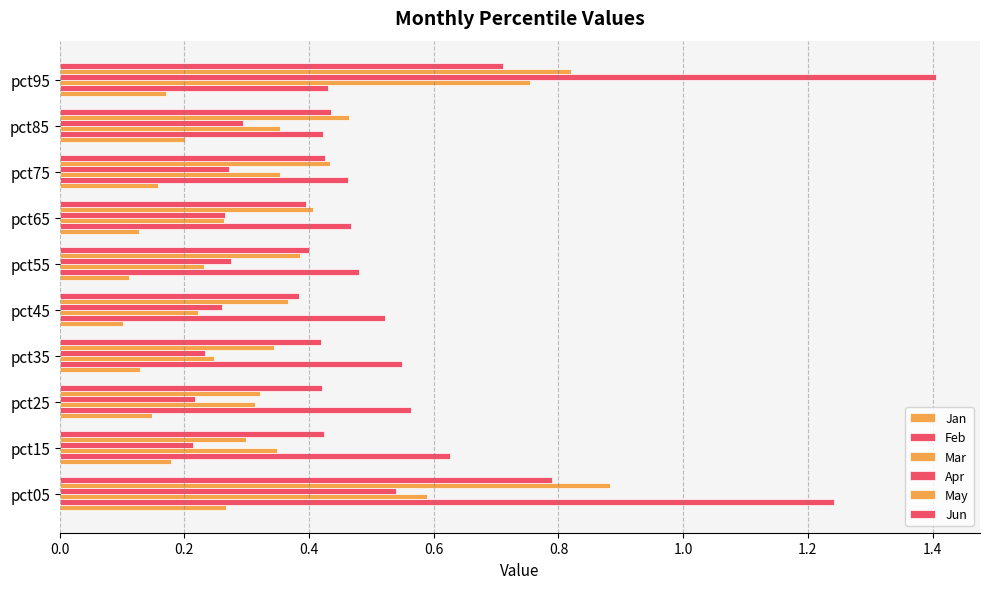

Reading left to right, what are all the values shown in this chart?

Jan: 0.3	0.2	0.1	0.1	0.1	0.1	0.1	0.2	0.2	0.2
Feb: 1.2	0.6	0.6	0.5	0.5	0.5	0.5	0.5	0.4	0.4
Mar: 0.6	0.3	0.3	0.2	0.2	0.2	0.3	0.4	0.4	0.8
Apr: 0.5	0.2	0.2	0.2	0.3	0.3	0.3	0.3	0.3	1.4
May: 0.9	0.3	0.3	0.3	0.4	0.4	0.4	0.4	0.5	0.8
Jun: 0.8	0.4	0.4	0.4	0.4	0.4	0.4	0.4	0.4	0.7